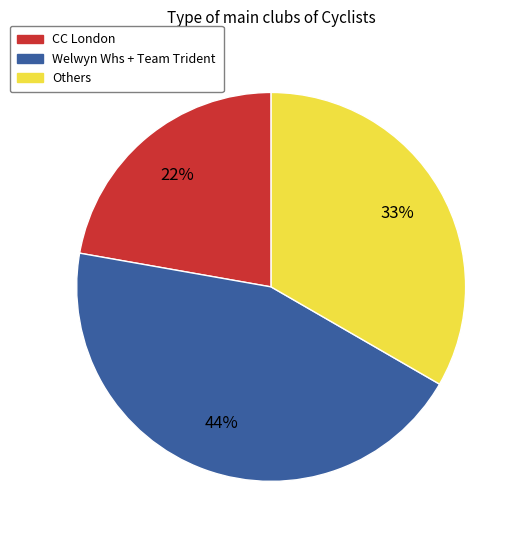

Is CC London the majority of the pie?

No